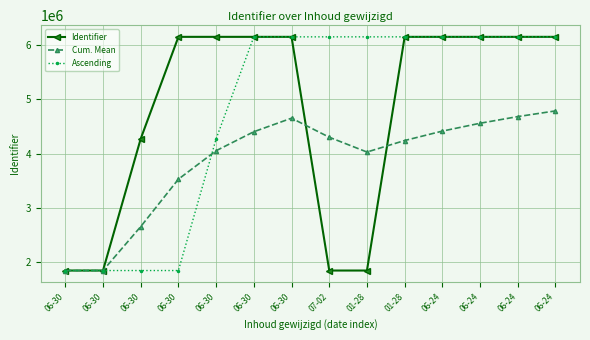

Which series ends up on top after the final intersection of Cum. Mean and Ascending?

Ascending